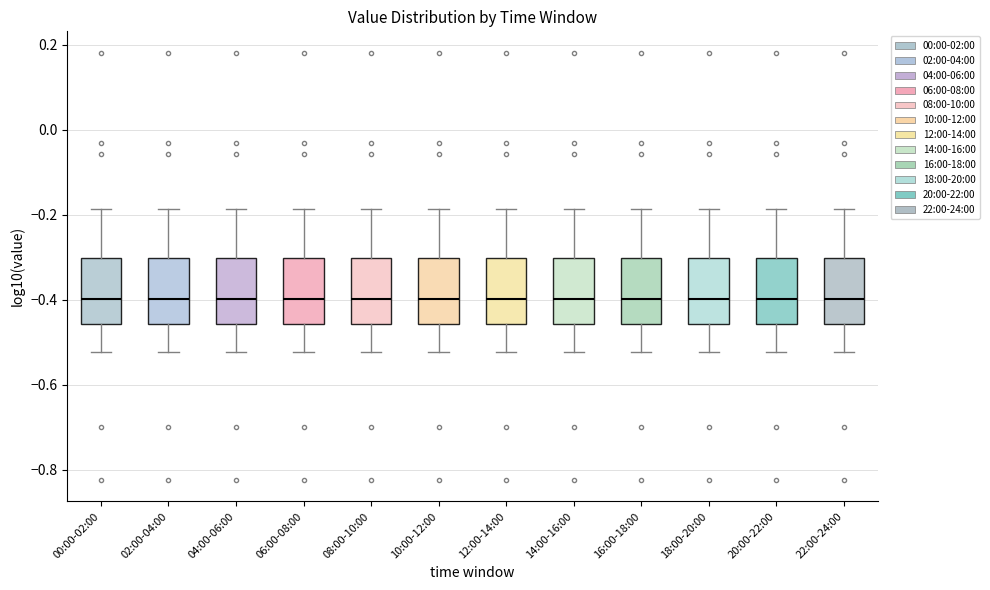

Reading left to right, transcribe this box plot: for each box, give where its median line is, the range the box spans, and where its two whiskers end, as read against the y-axis. The values are not printed on the chart, so give them approximately, as read against the axis.

00:00-02:00: median -0.40, box -0.46 to -0.30, whiskers -0.52 to -0.18
02:00-04:00: median -0.40, box -0.46 to -0.30, whiskers -0.52 to -0.18
04:00-06:00: median -0.40, box -0.46 to -0.30, whiskers -0.52 to -0.18
06:00-08:00: median -0.40, box -0.46 to -0.30, whiskers -0.52 to -0.18
08:00-10:00: median -0.40, box -0.46 to -0.30, whiskers -0.52 to -0.18
10:00-12:00: median -0.40, box -0.46 to -0.30, whiskers -0.52 to -0.18
12:00-14:00: median -0.40, box -0.46 to -0.30, whiskers -0.52 to -0.18
14:00-16:00: median -0.40, box -0.46 to -0.30, whiskers -0.52 to -0.18
16:00-18:00: median -0.40, box -0.46 to -0.30, whiskers -0.52 to -0.18
18:00-20:00: median -0.40, box -0.46 to -0.30, whiskers -0.52 to -0.18
20:00-22:00: median -0.40, box -0.46 to -0.30, whiskers -0.52 to -0.18
22:00-24:00: median -0.40, box -0.46 to -0.30, whiskers -0.52 to -0.18